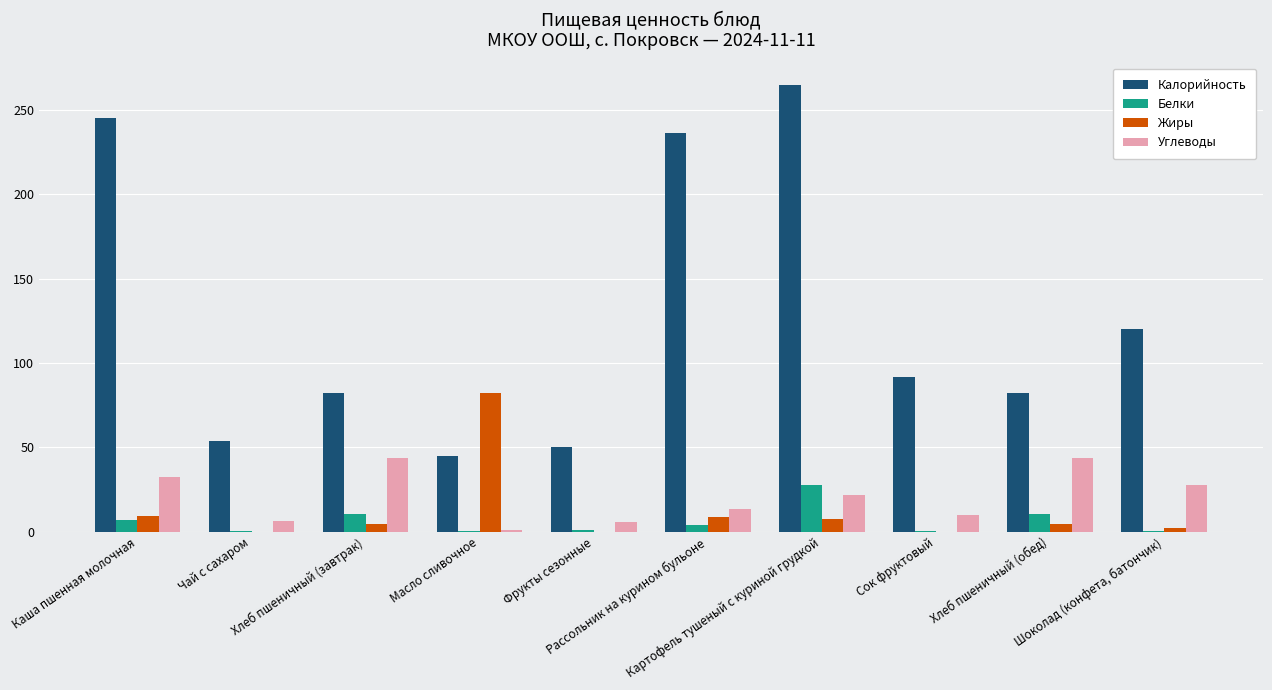

Count the number of data series in this chart.

4